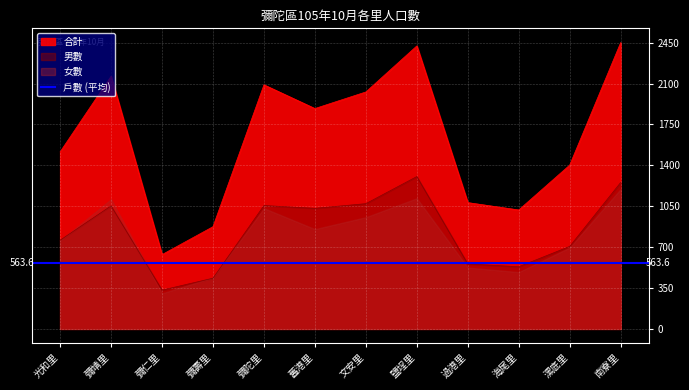

What is the sum of the 戶數 values at 彌仁里 and 過港里?

888